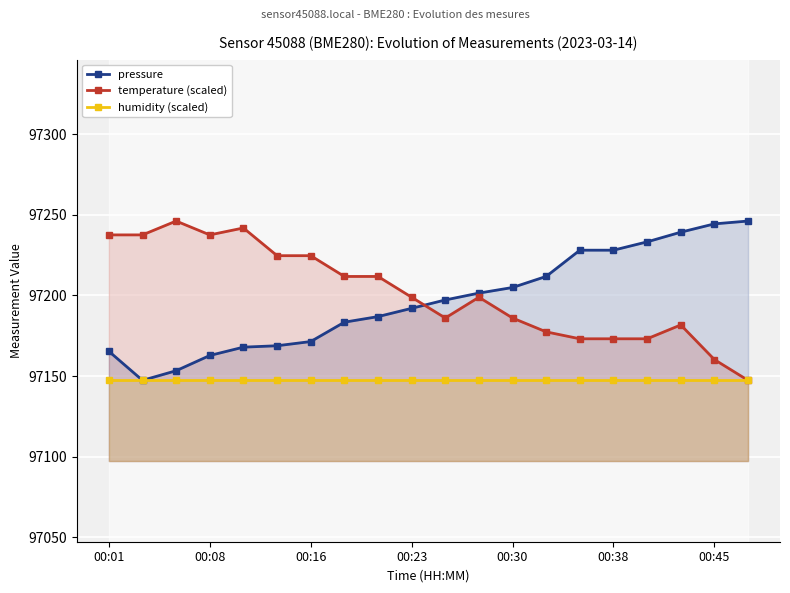

What is the sum of all humidity (scaled) values?

1942946.8